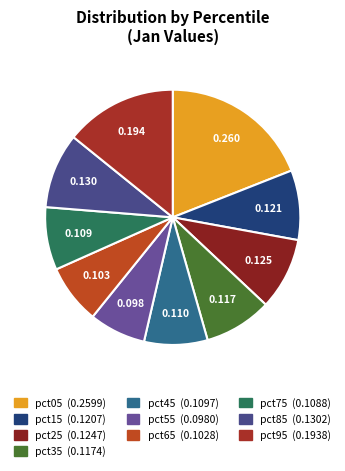

To the nearest percent, what is the combined percentage of pct45 and pct35?

17%